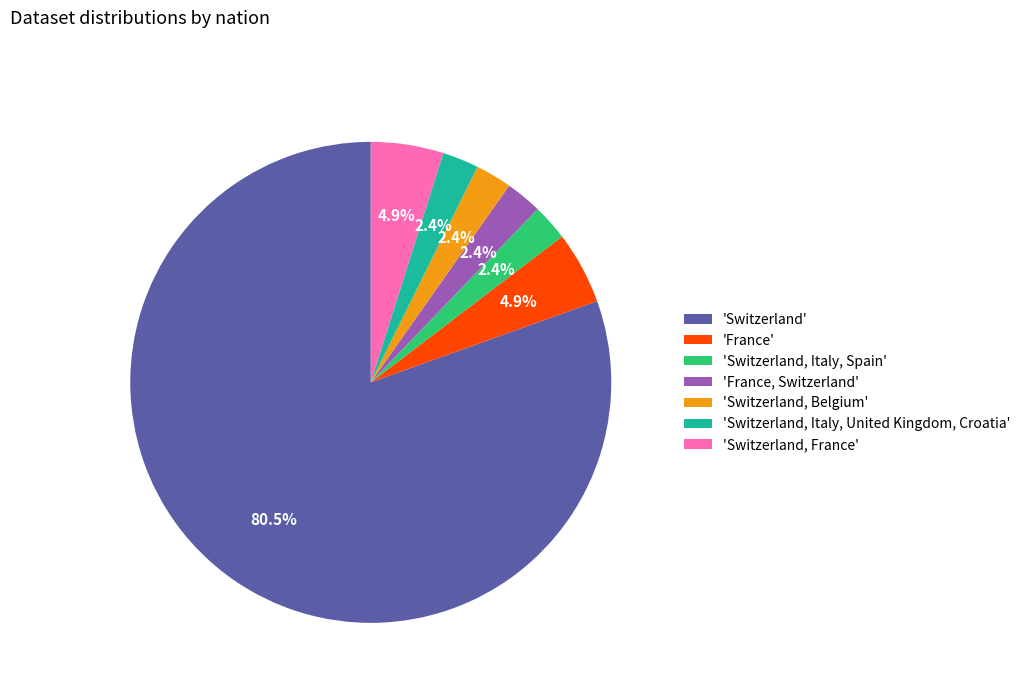

Is there any slice that represents more than half of the pie?

Yes